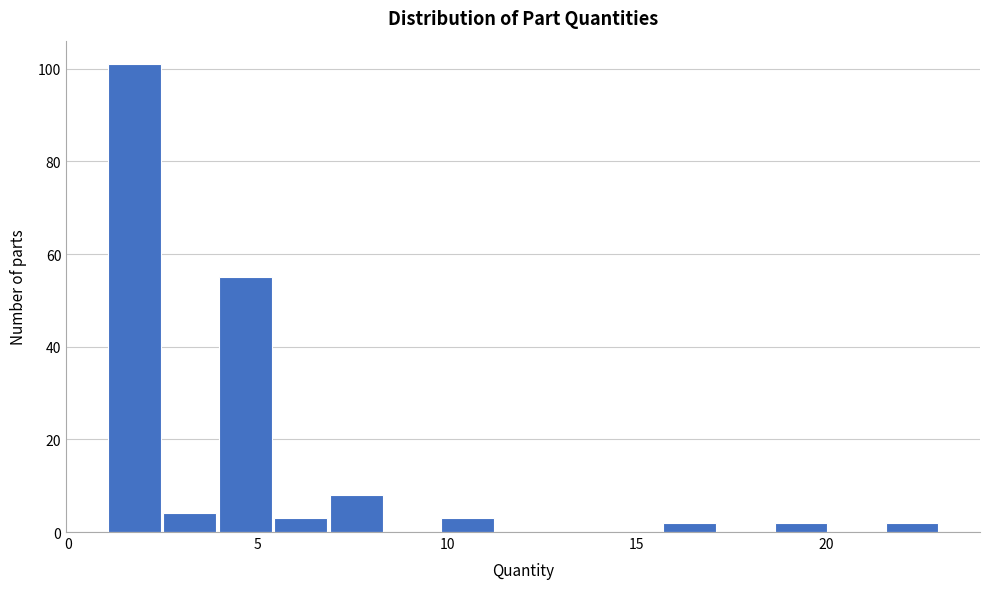

Around what value on the x-axis is the tallest bar? Give the approximate position of its centre, as read against the axis.

1.5